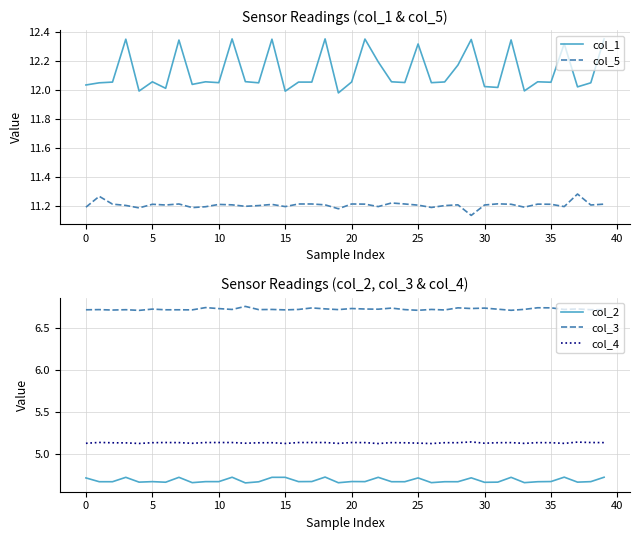

What are all the series names shown in the legend?

col_1, col_5, col_2, col_3, col_4